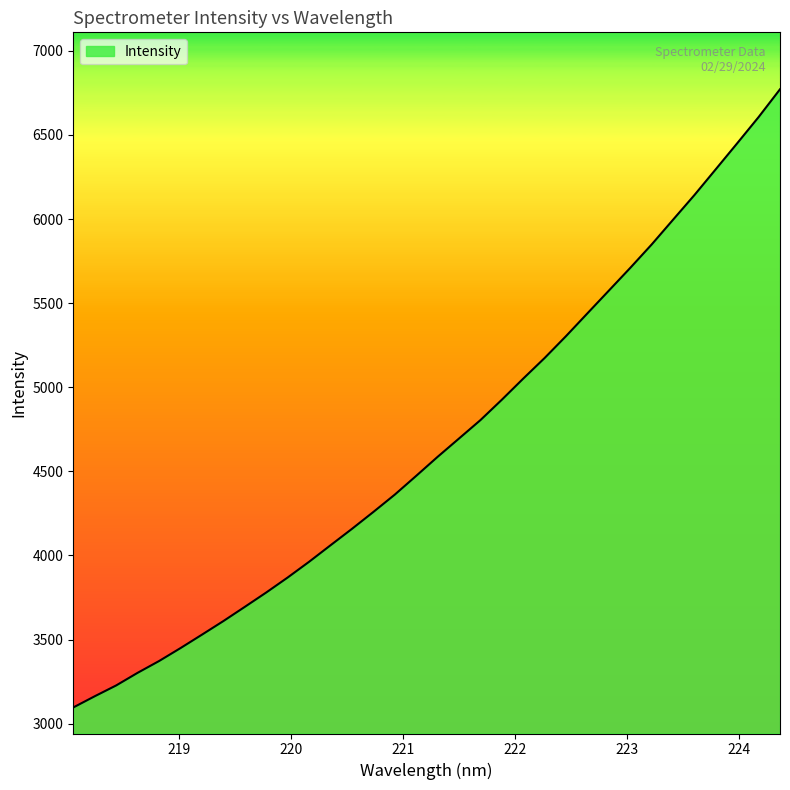

What is the greatest value displayed?

6771.7